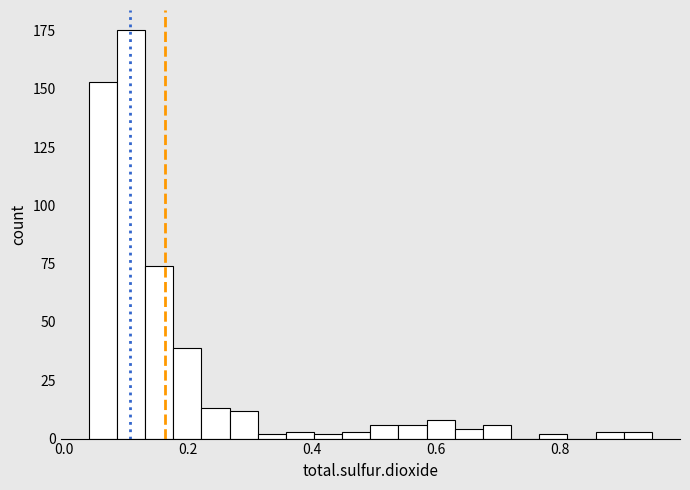

Read against the x-axis, roughly where is the centre of the tallest bar?

0.10